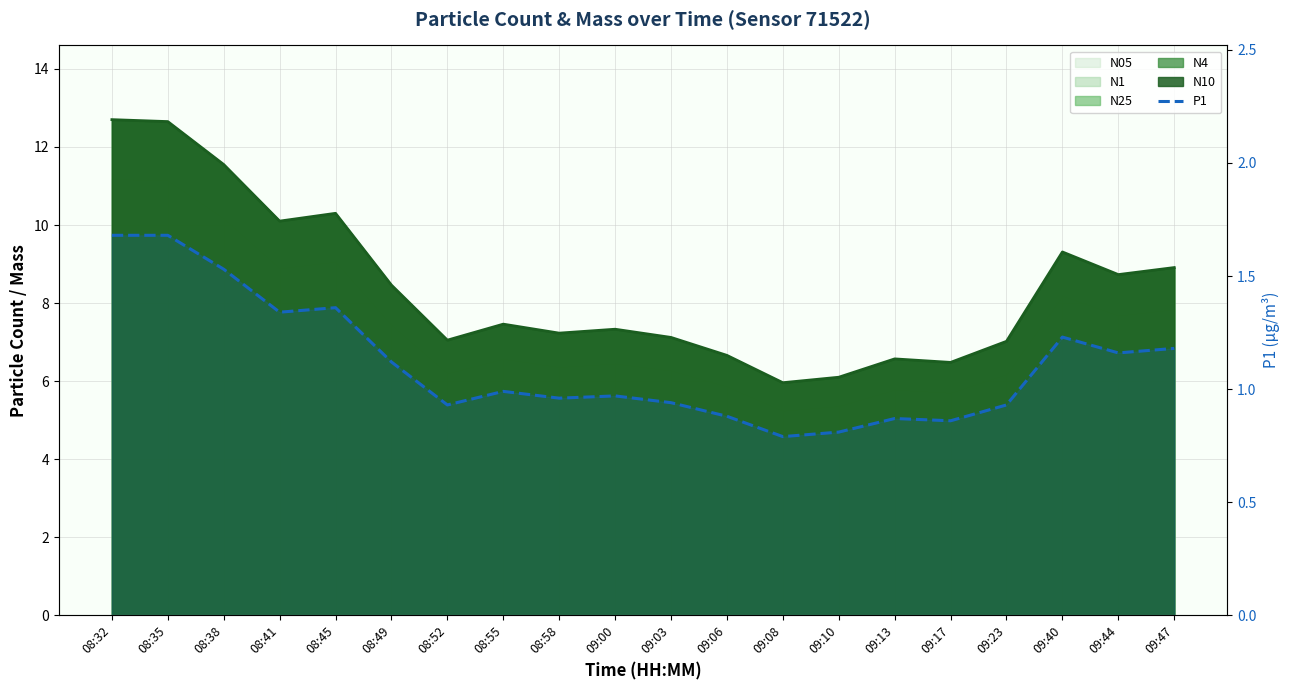

What is the change in value from 08:35 to 08:49?

-0.6